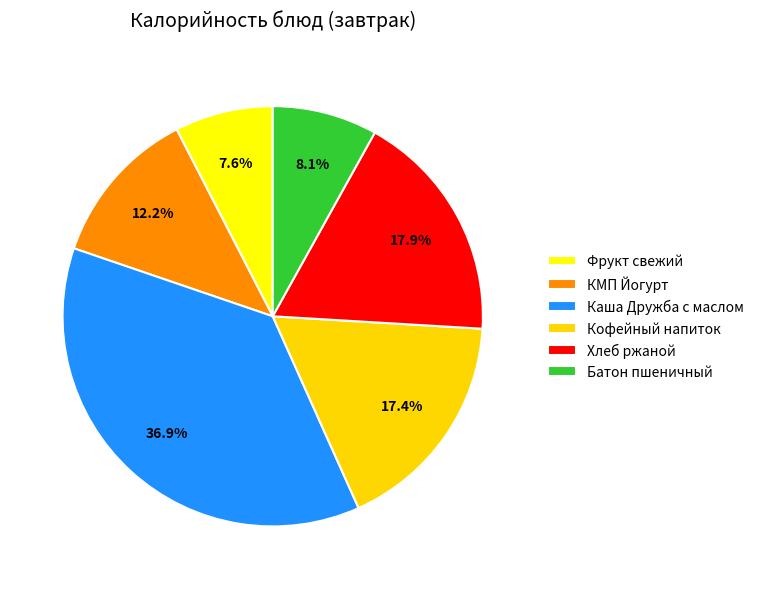

How many segments does this pie chart have?

6